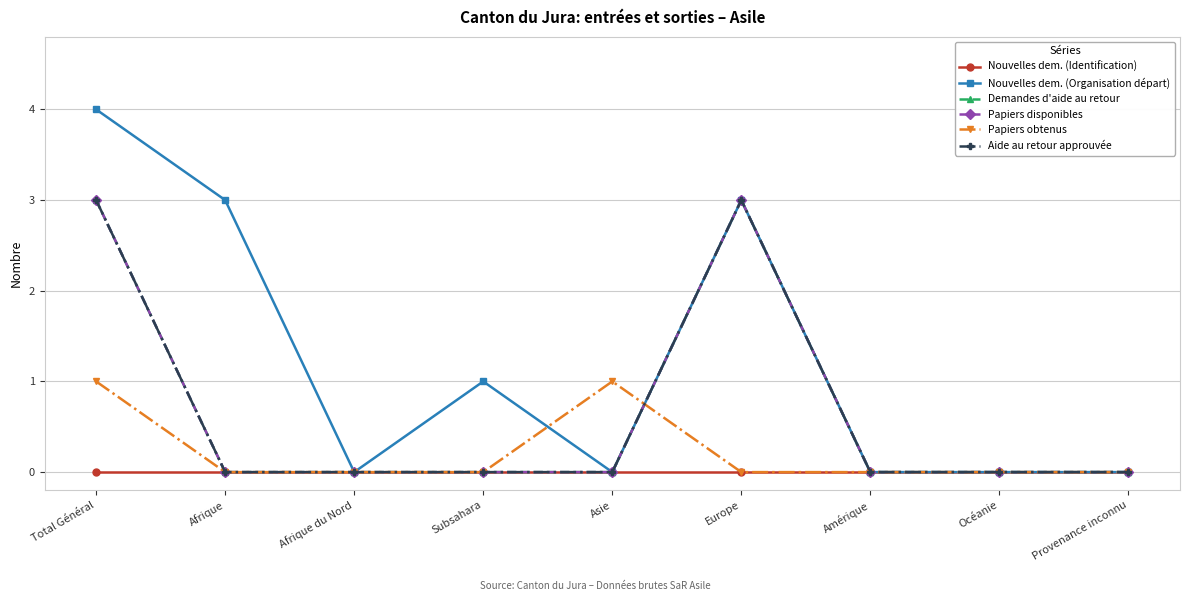

Is this an area chart (filled region under the line)?

No